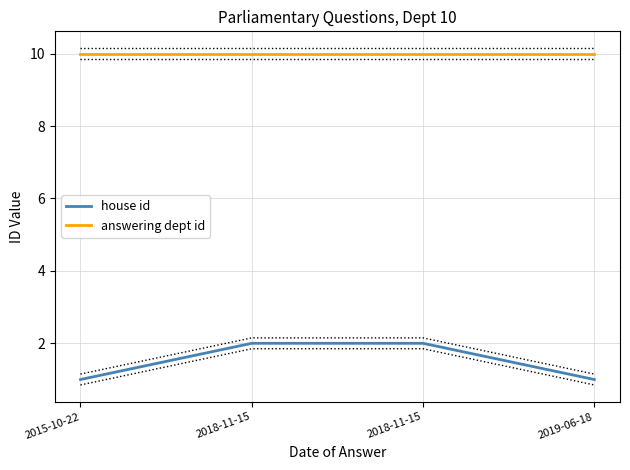

What are all the series names shown in the legend?

house id, answering dept id